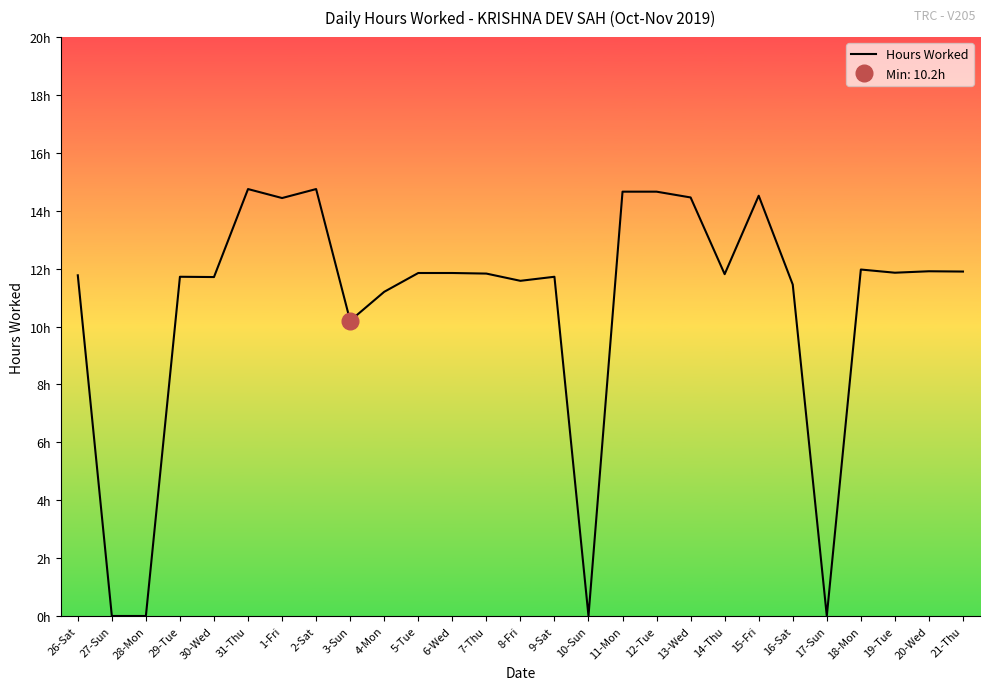

At which label does the data first exceed 11?

26-Sat